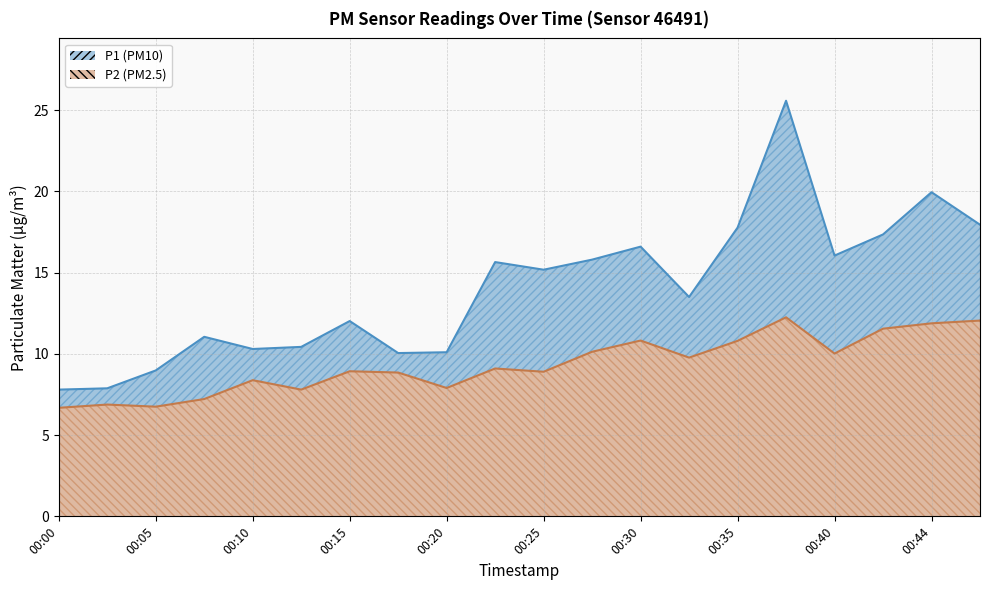

Rank the series by their average value, from lowest to highest.

P2, P1